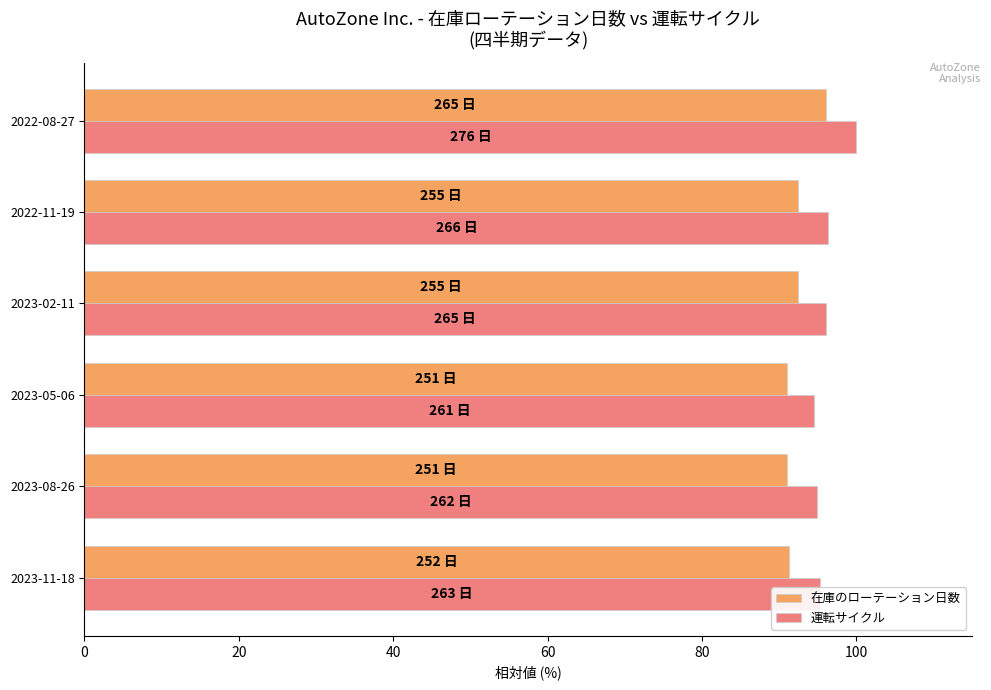

Which label corresponds to the largest value in the chart?

2022-08-27